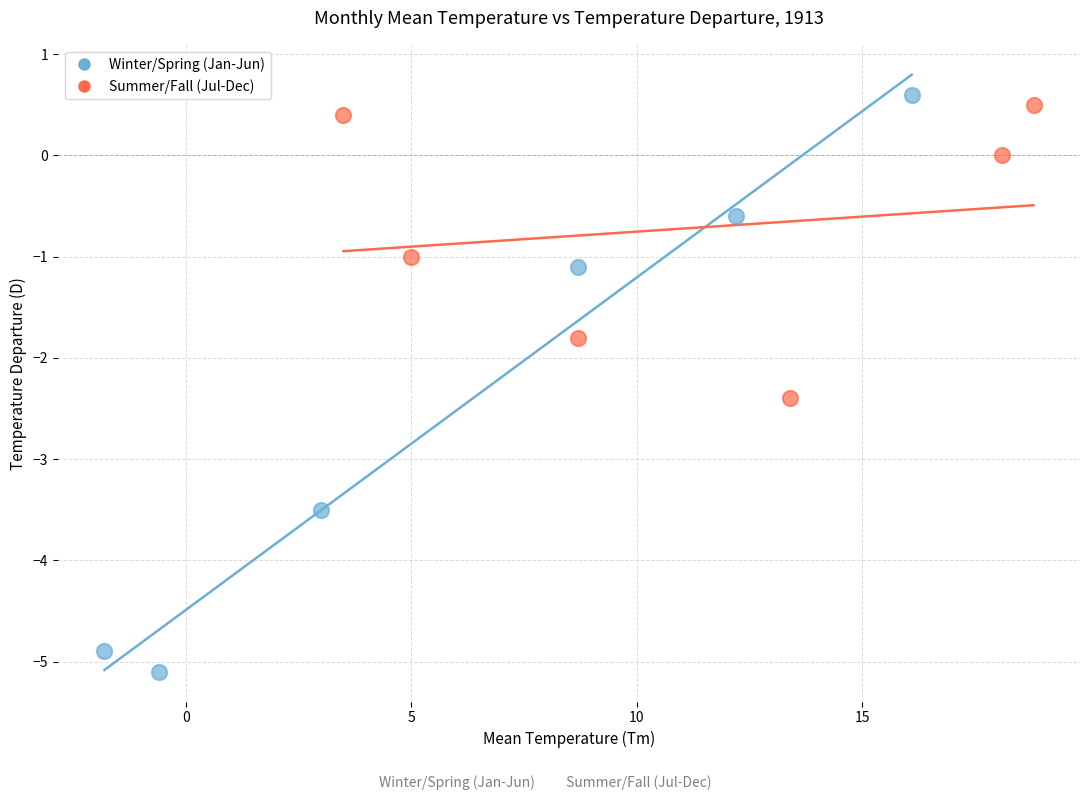

Which series has the widest spread of Y values?

Winter/Spring (Jan-Jun)